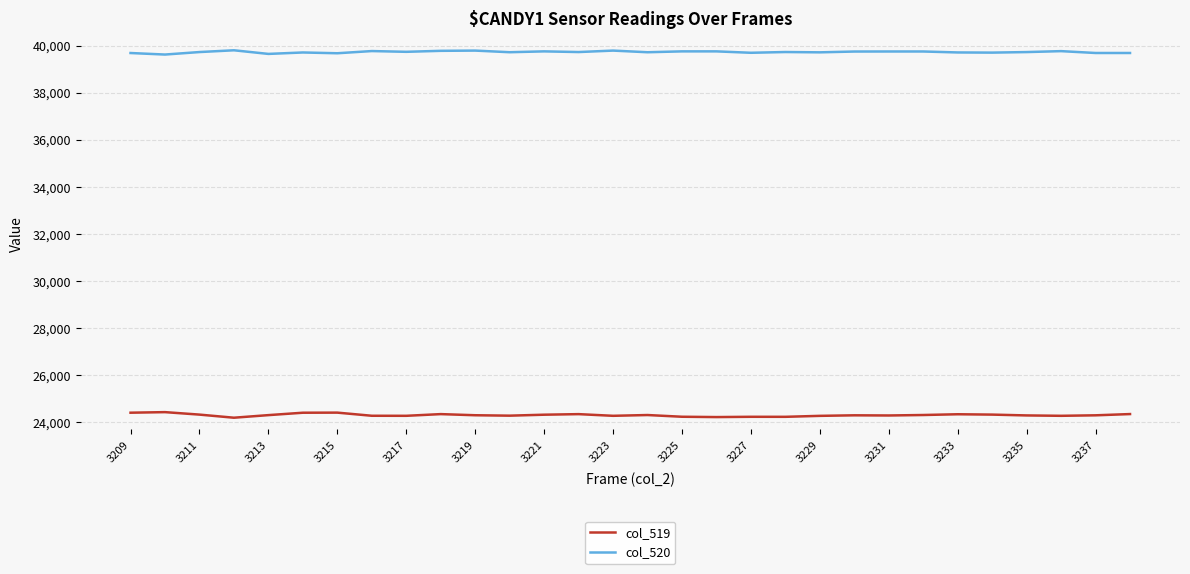

True or false: col_520 and col_519 cross at least once.

False